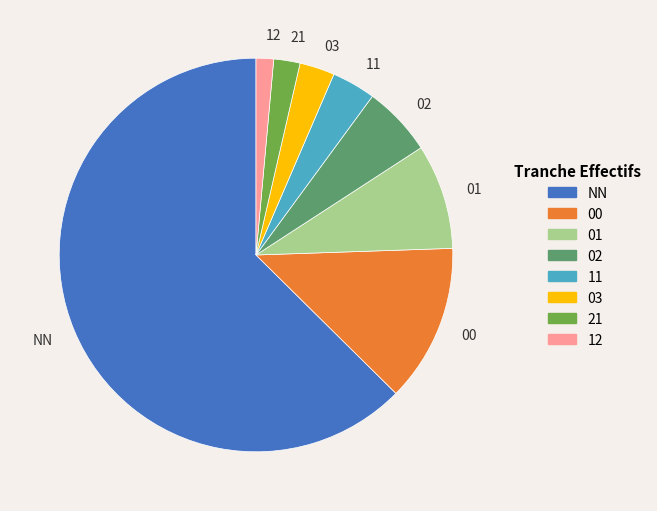

Is there any slice that represents more than half of the pie?

Yes